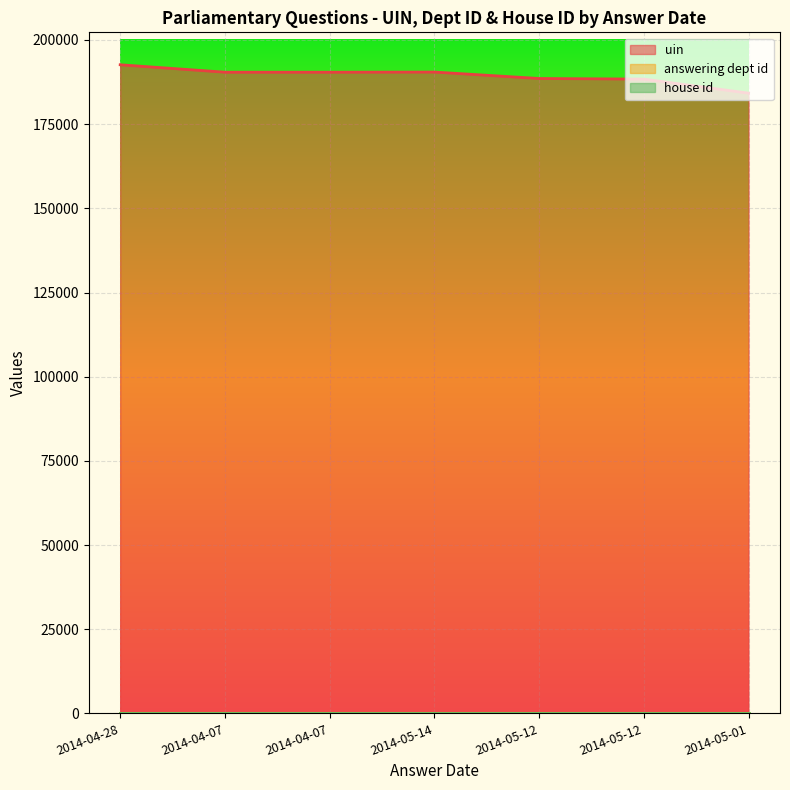

Which series has the largest total across all categories?

uin